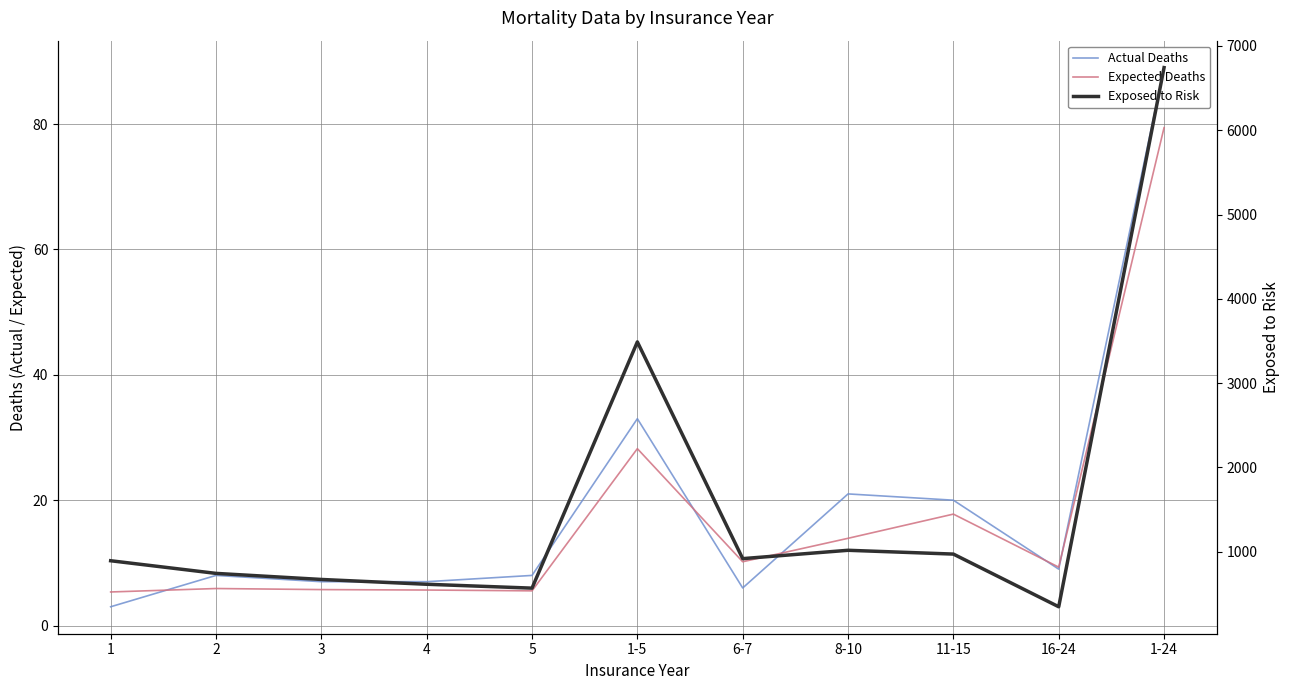

In Actual Deaths, how many points are lower than both neighbors (excluding endpoints)?

2